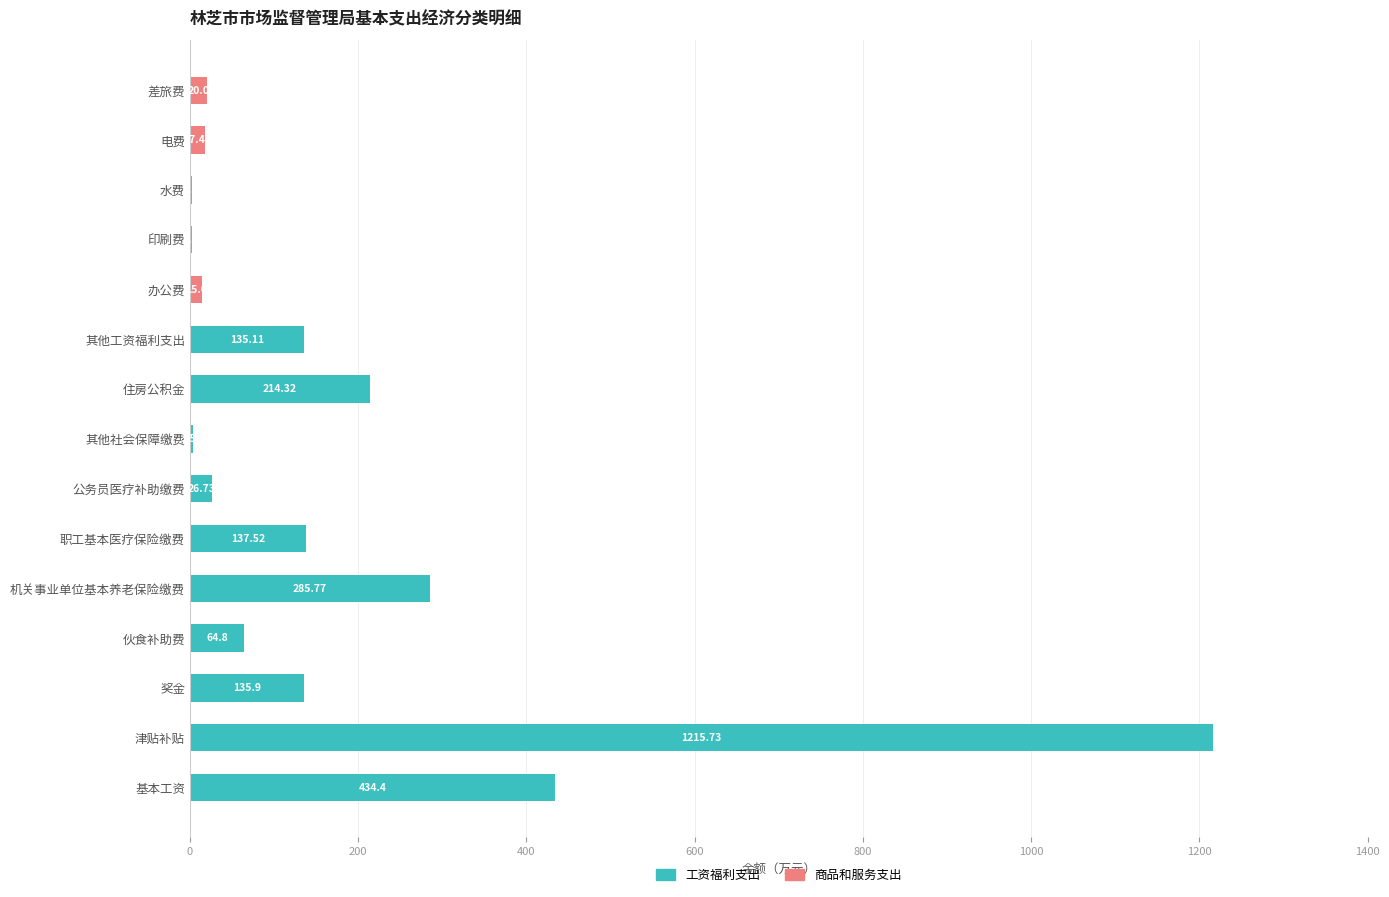

What is the total value across all series at 职工基本医疗保险缴费?

137.5